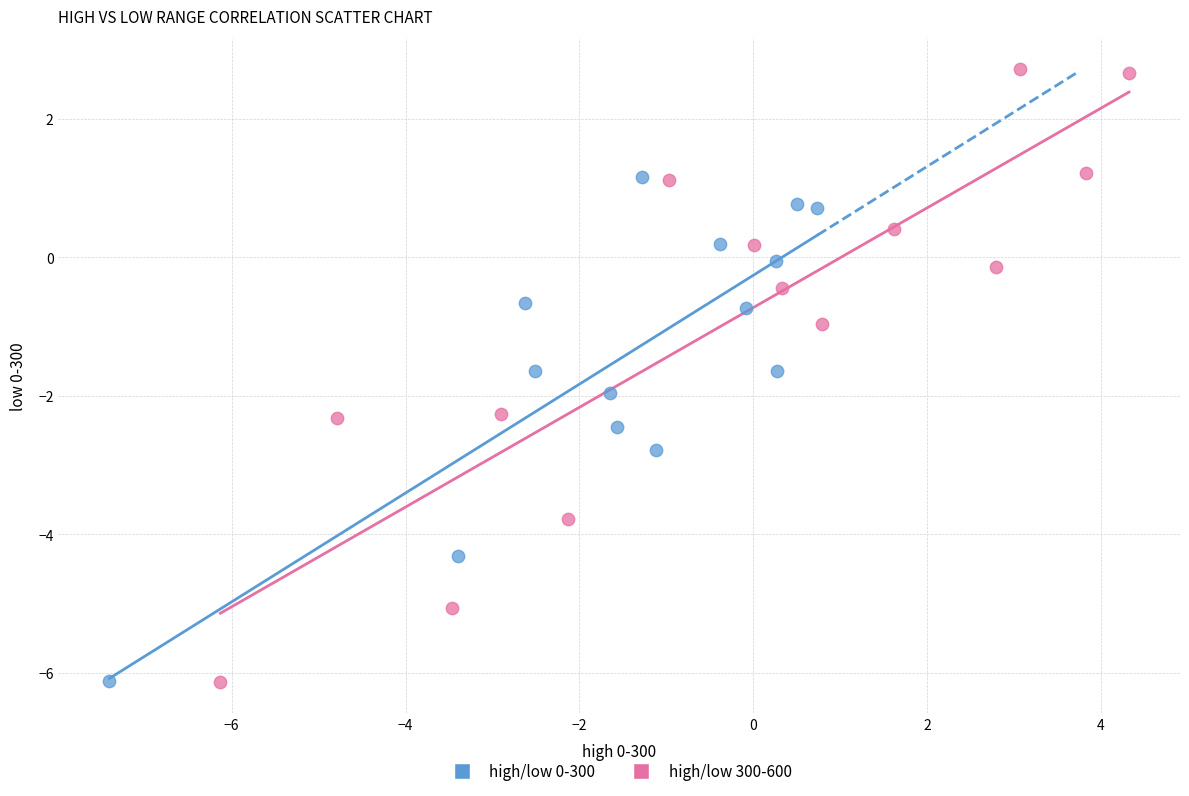

Which series reaches the maximum Y coordinate?

high/low 300-600